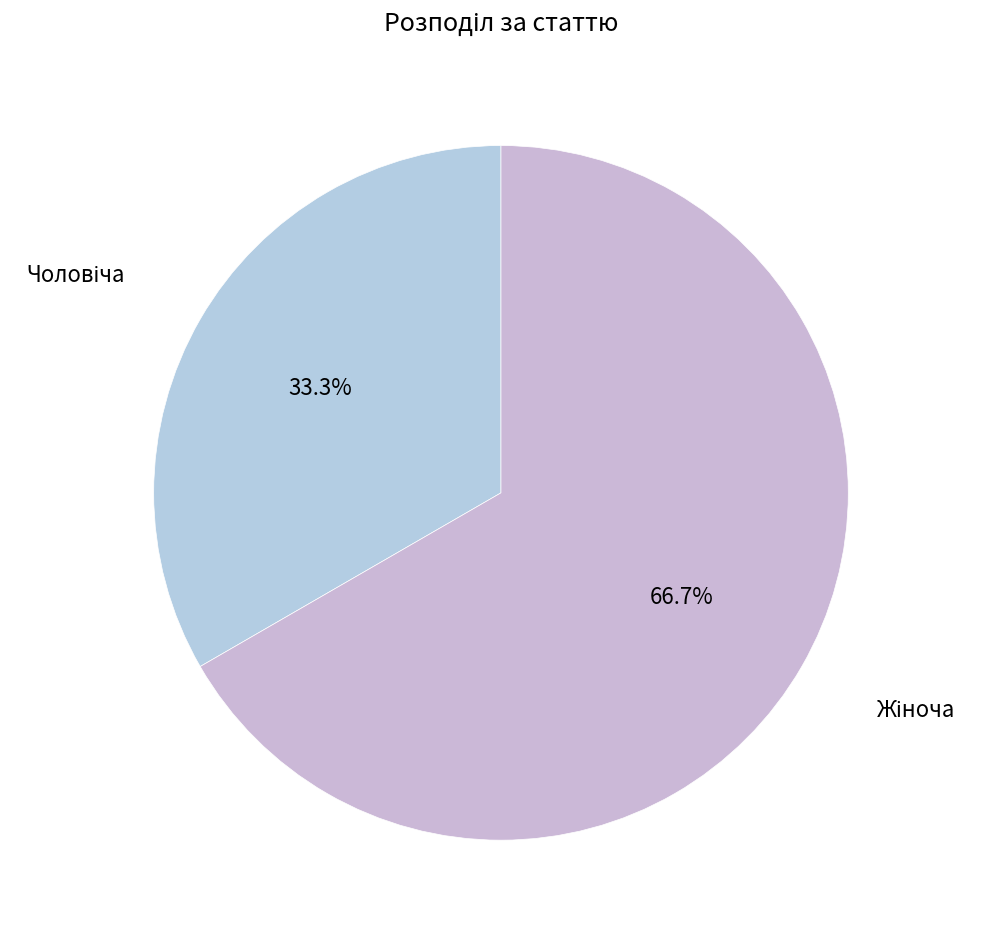

Is there a majority slice in this chart?

Yes